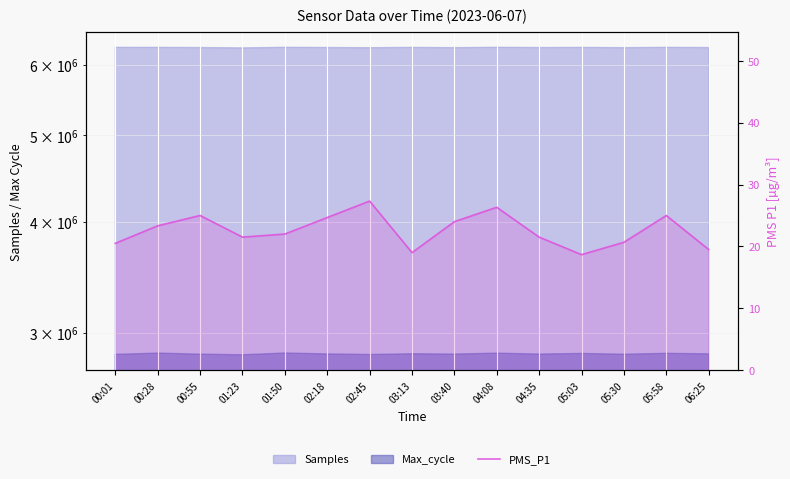

Read the value at 05:58.

25.0